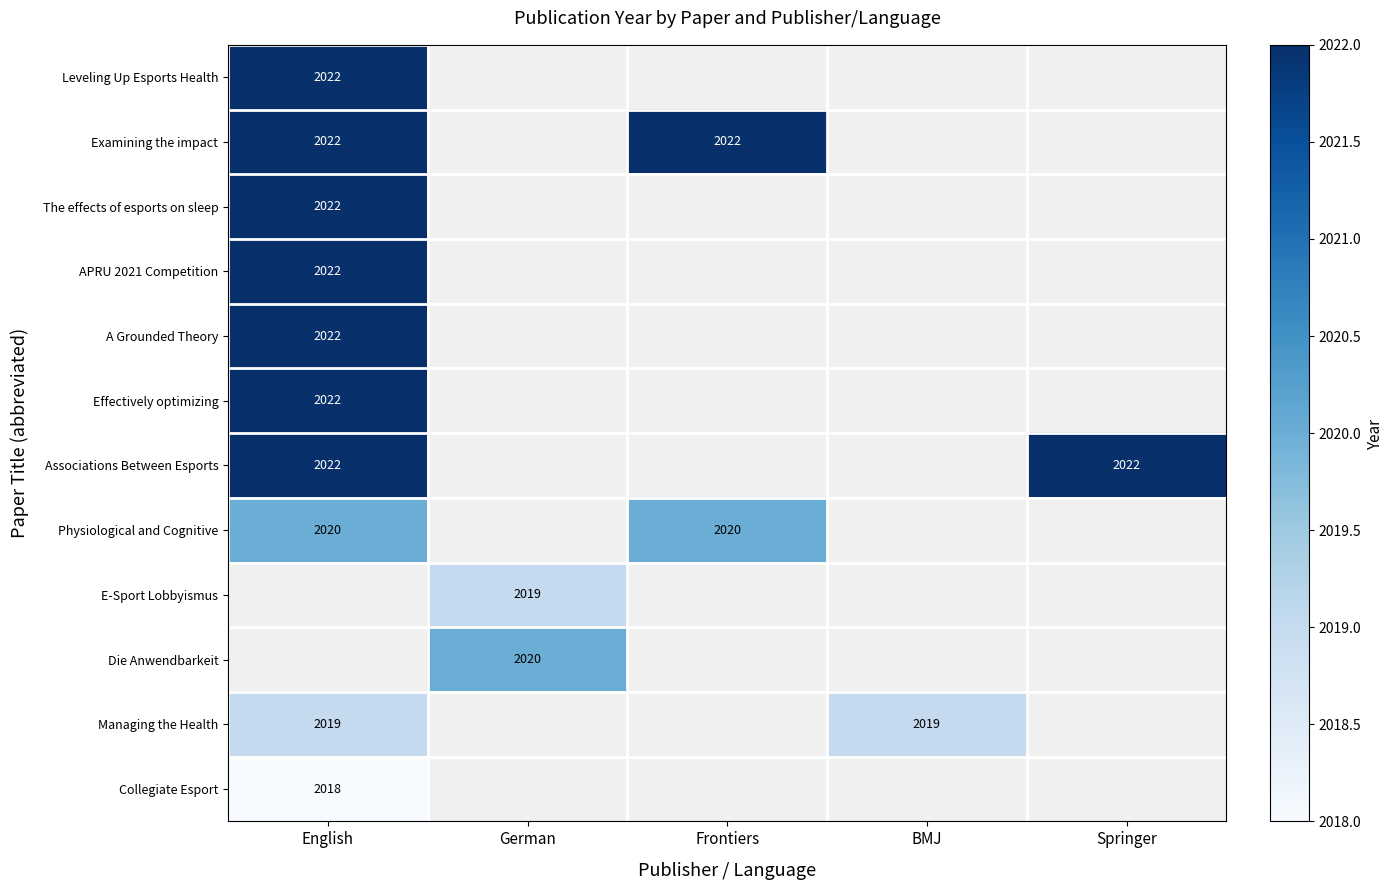

The value of Managing the Health at BMJ is 2718. True or false?

False